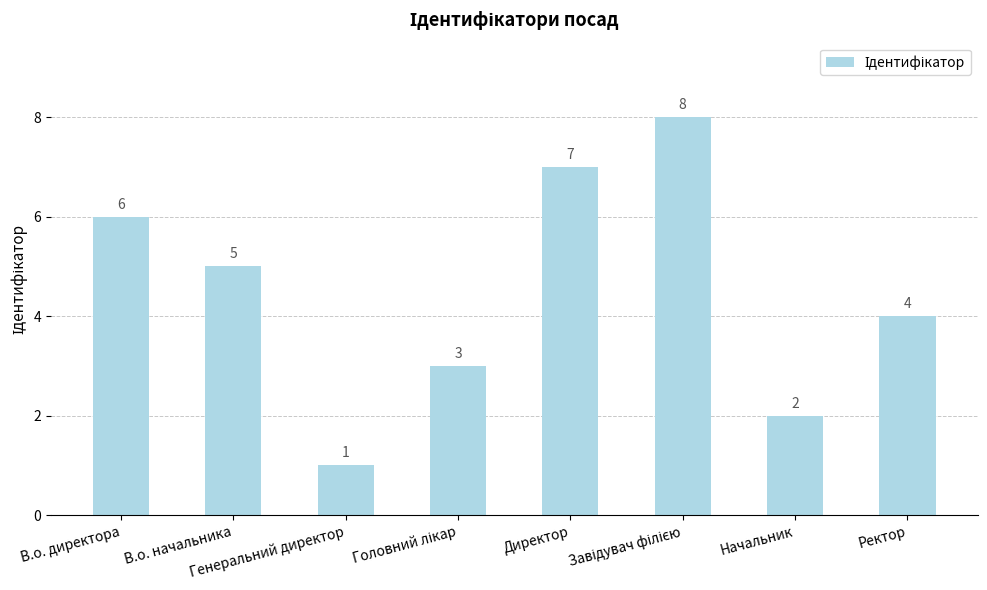

Count the number of data series in this chart.

1